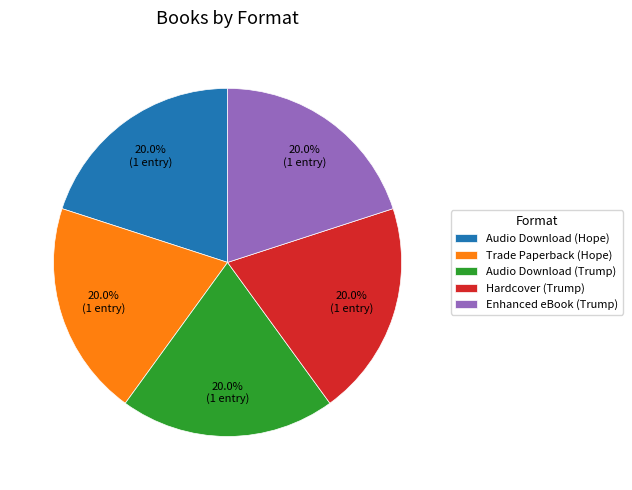

How many segments does this pie chart have?

5